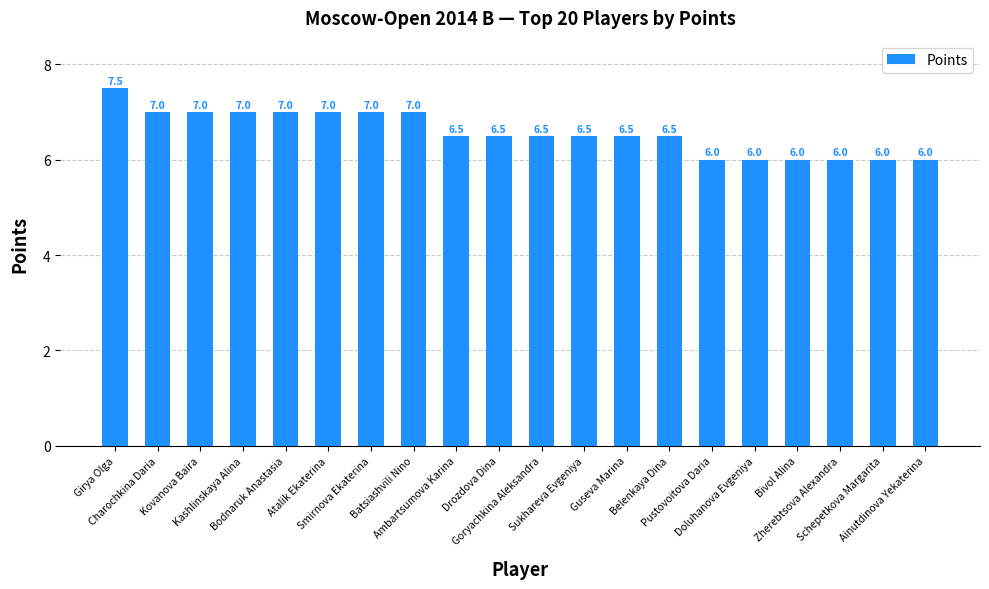

How many values are between 6 and 7?

19